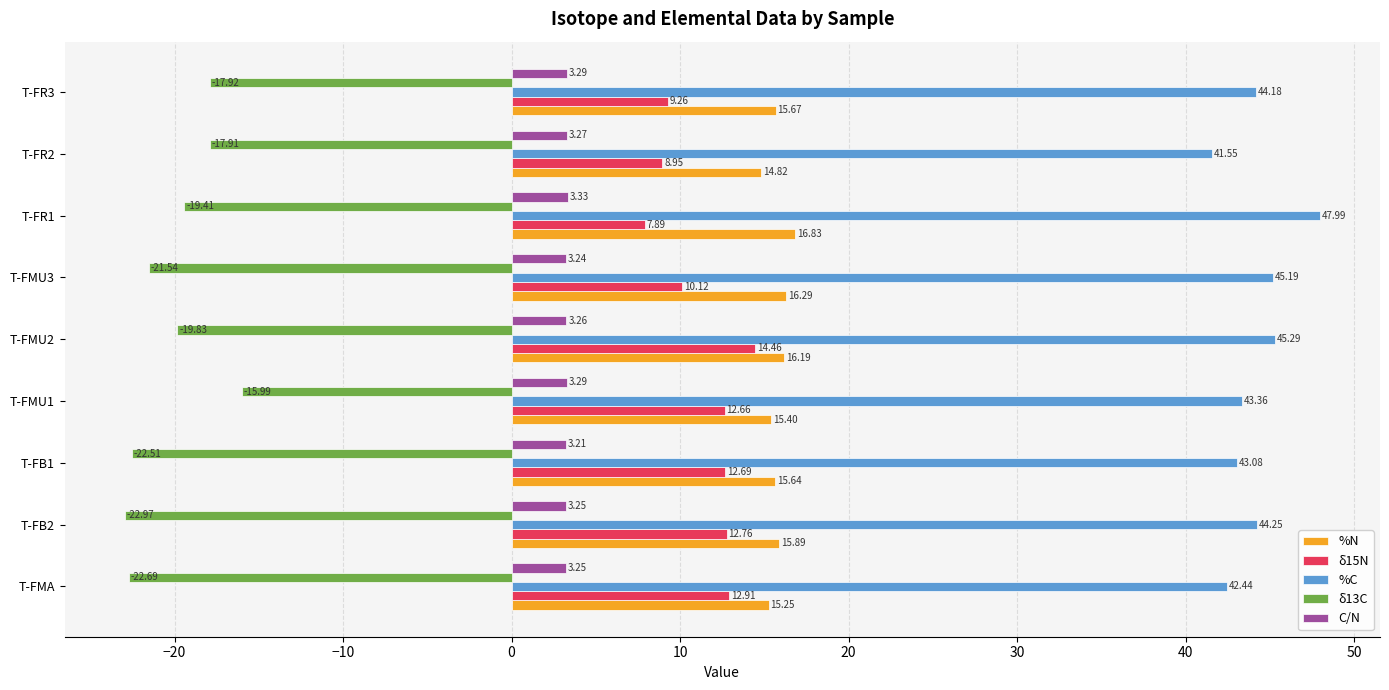

Is the value of %N at T-FR2 greater than the value of %C at T-FMA?

No